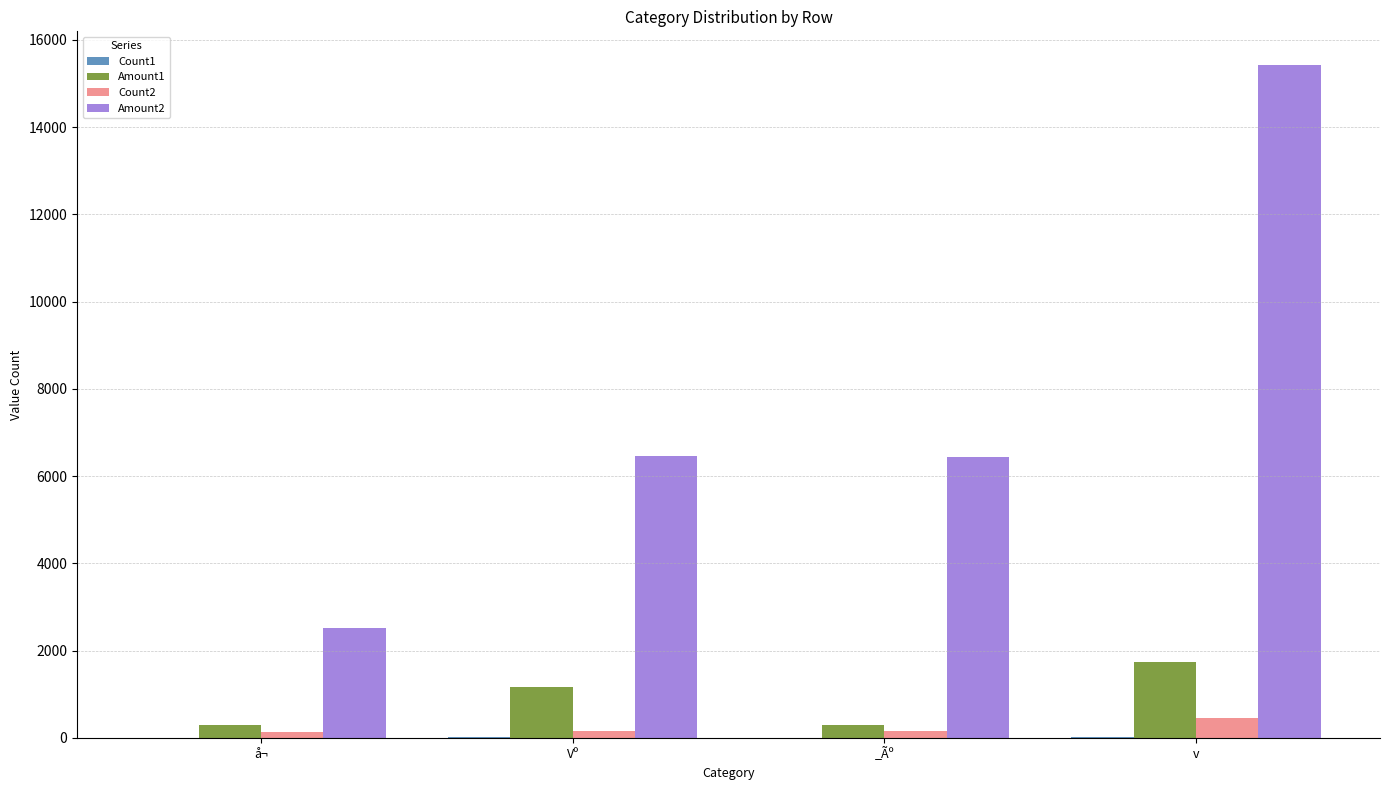

Is it true that Amount2 equals 2381 at Vº?

False